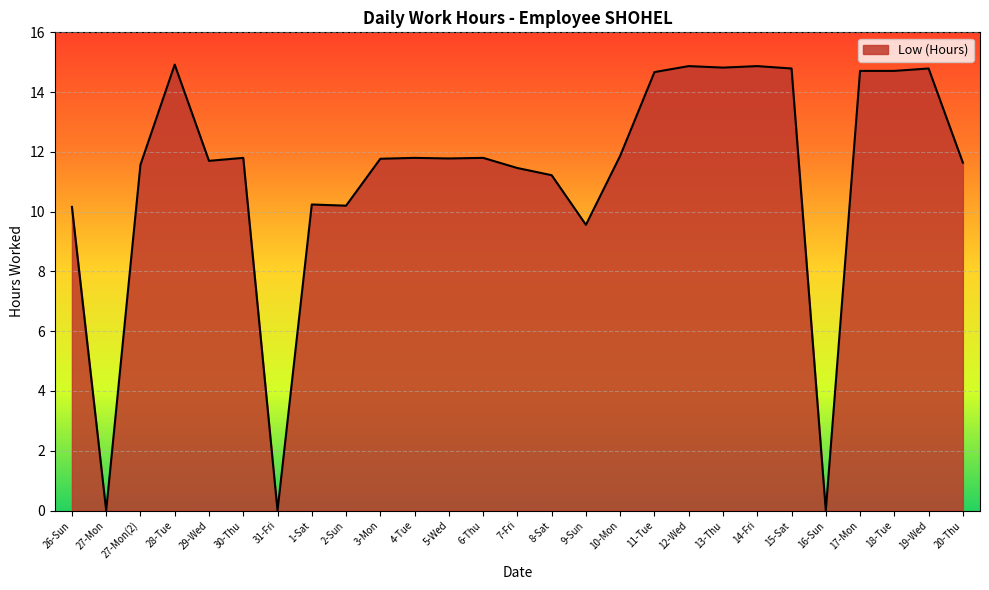

What is the difference between the maximum and minimum values?

14.9